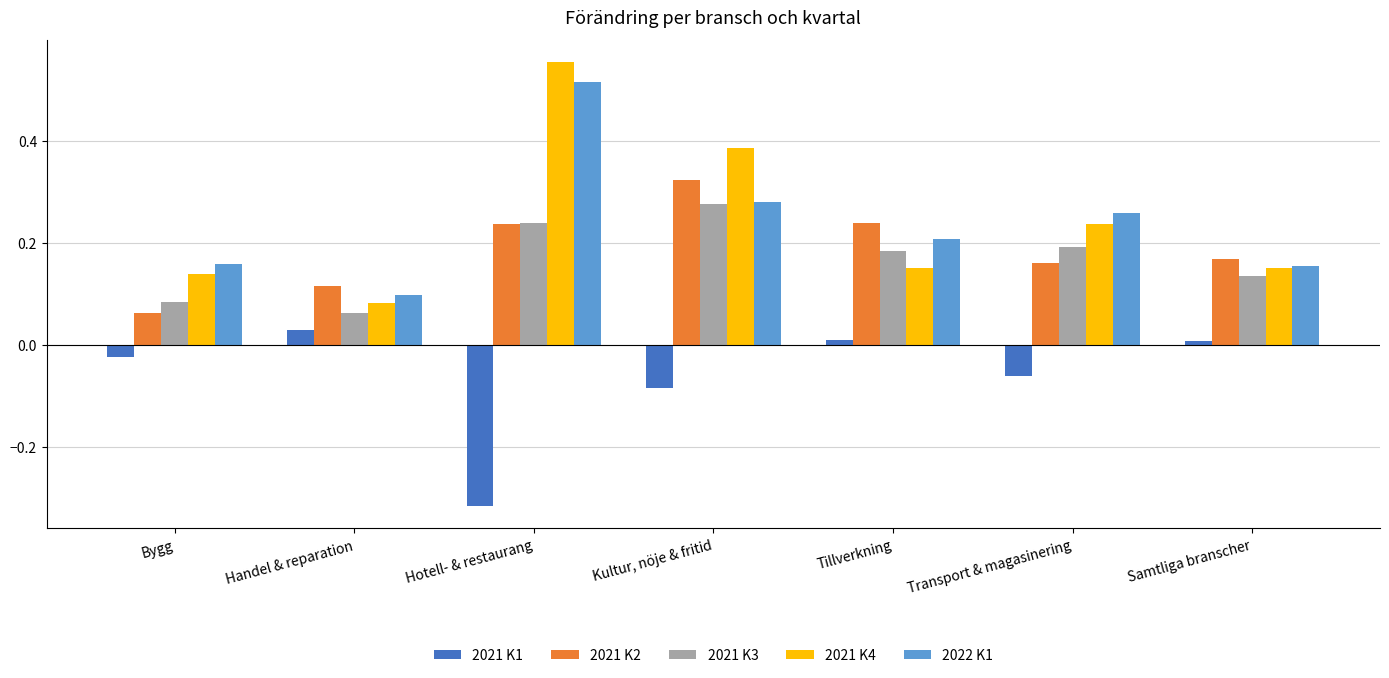

Which series has the largest range (max minus min)?

2021 K4